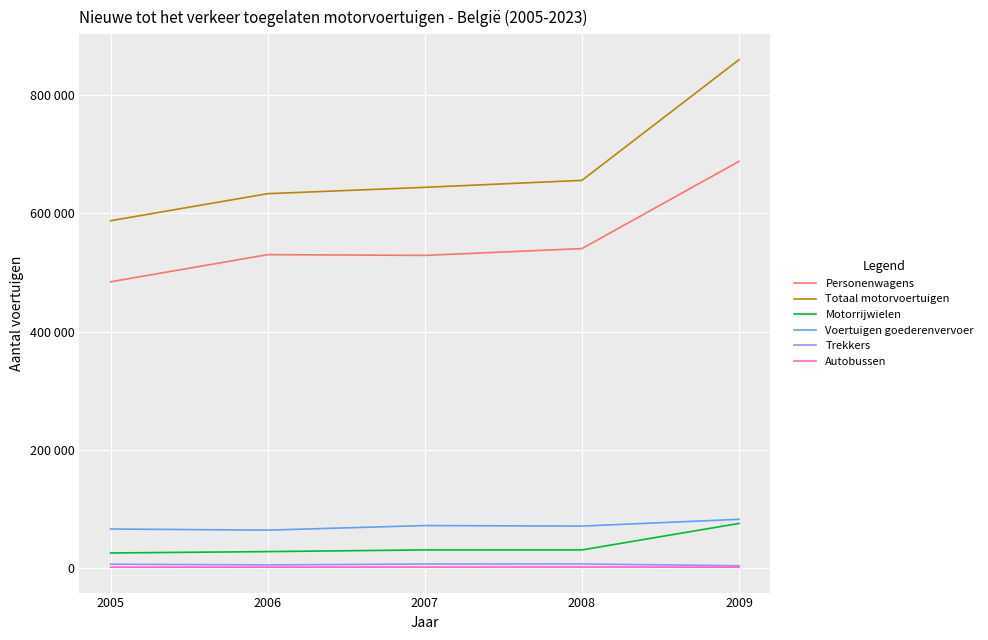

Which series has the largest total across all categories?

Totaal motorvoertuigen